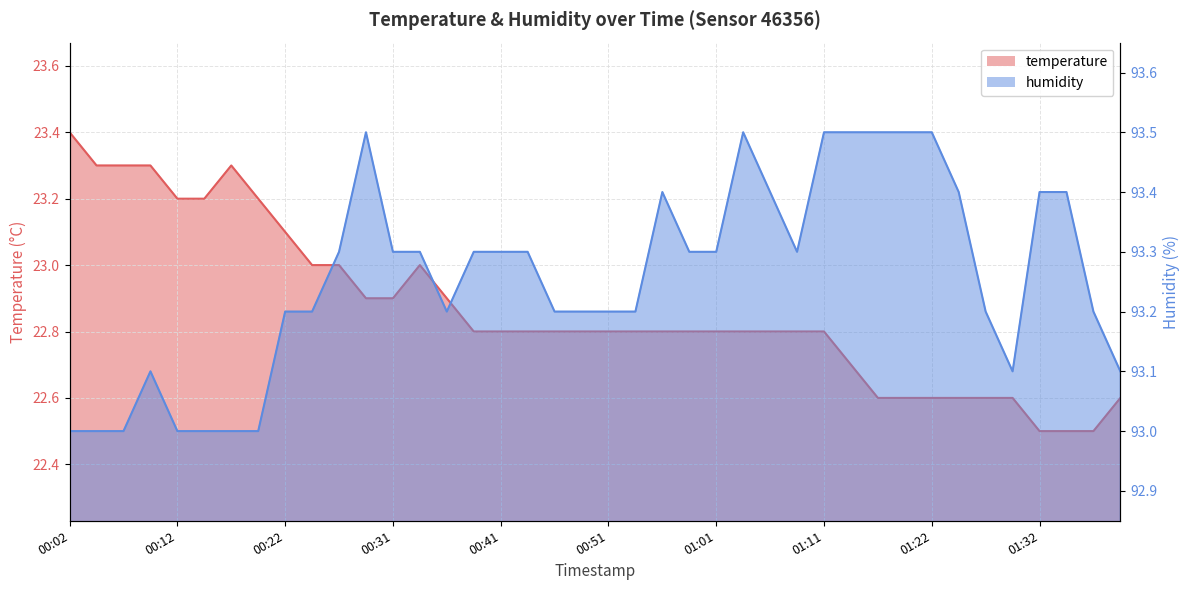

What is the label of the 40th point from the left?

01:40